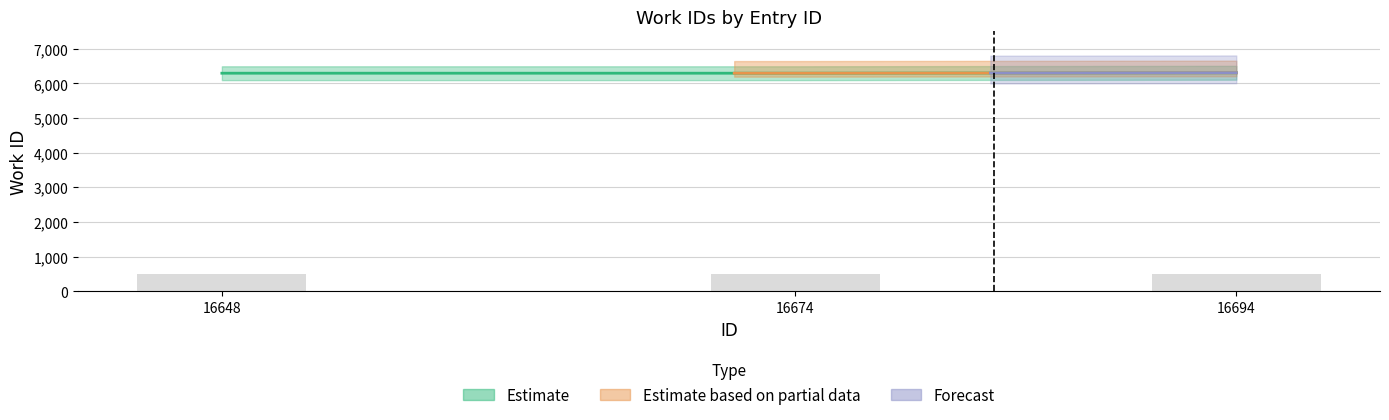

Which category has the highest value across all series?

16694